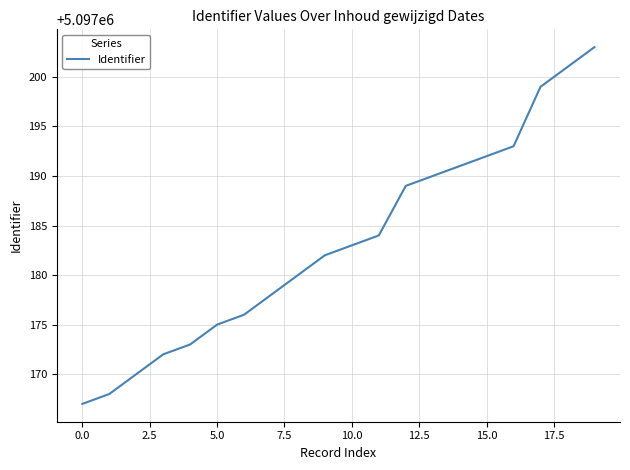

What is the difference between the maximum and minimum values?

36